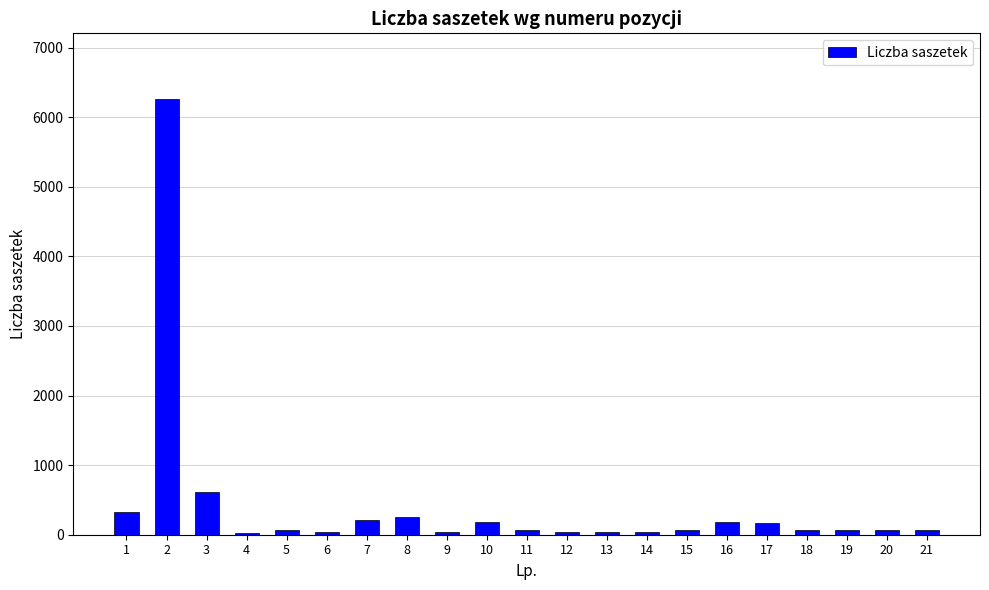

What is the maximum value shown in the chart?

6264